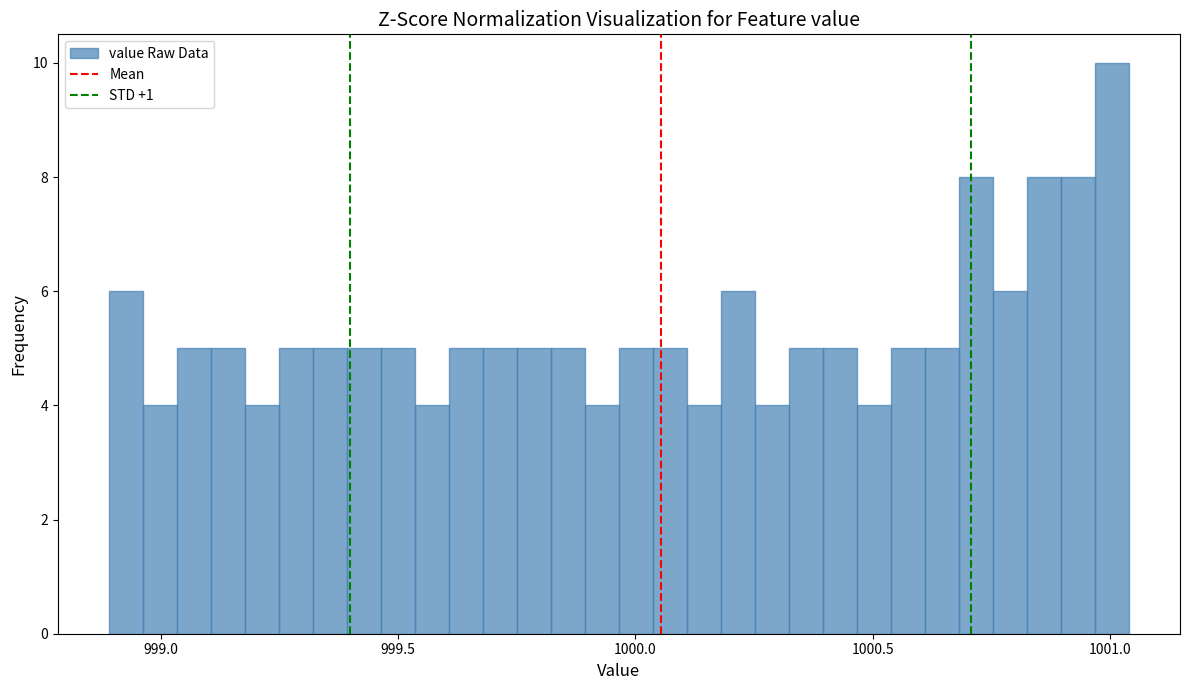

Read against the x-axis, roughly where is the centre of the tallest bar?

1001.00